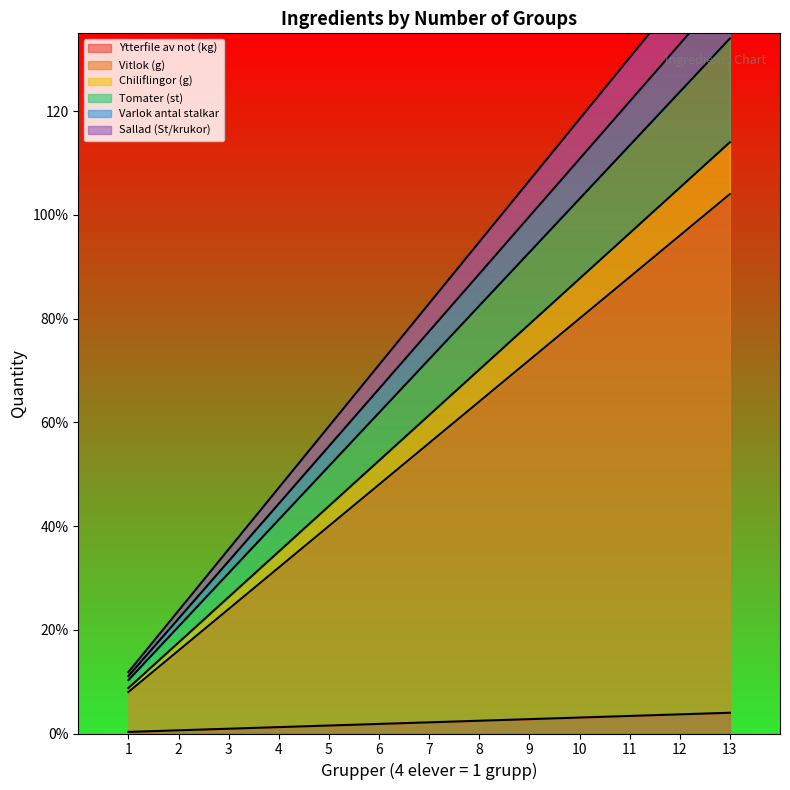

Which category has the highest value in the Sallad (St/krukor) series?

13